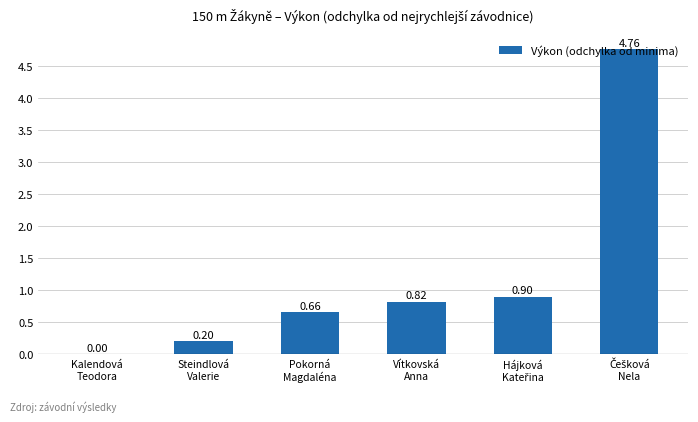

List the labels in order of value, largest first.

Češková
Nela, Hájková
Kateřina, Vítkovská
Anna, Pokorná
Magdaléna, Steindlová
Valerie, Kalendová
Teodora